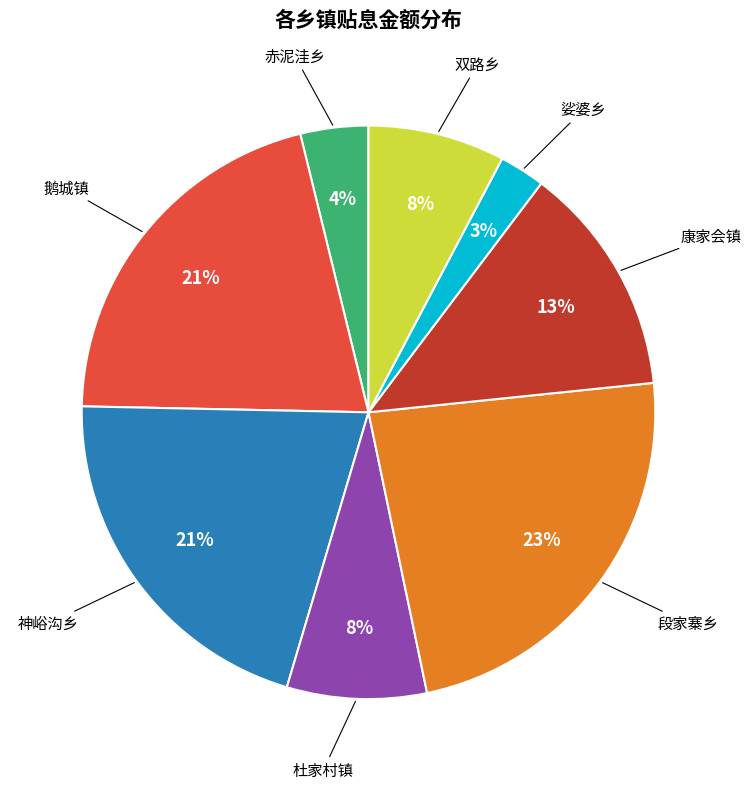

Is there a majority slice in this chart?

No